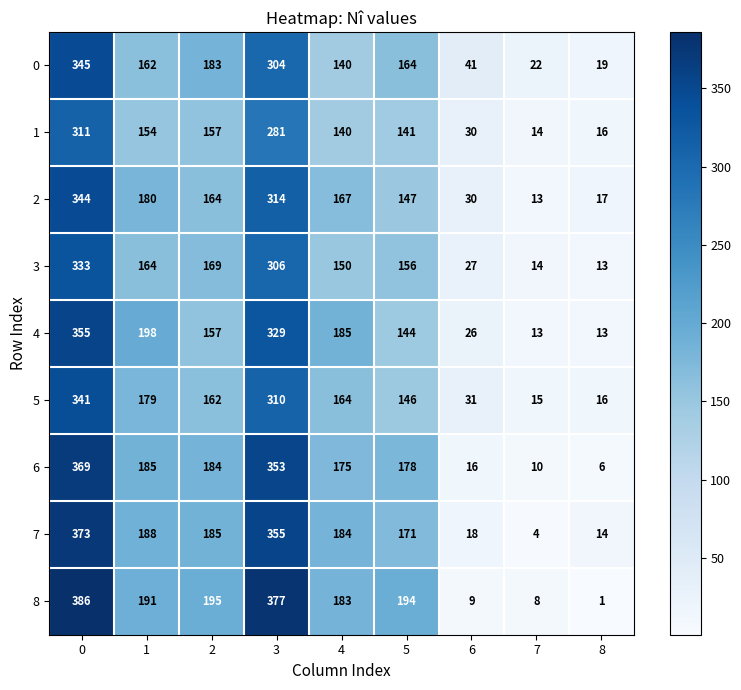

How many values in the 4 series are below 157?

4